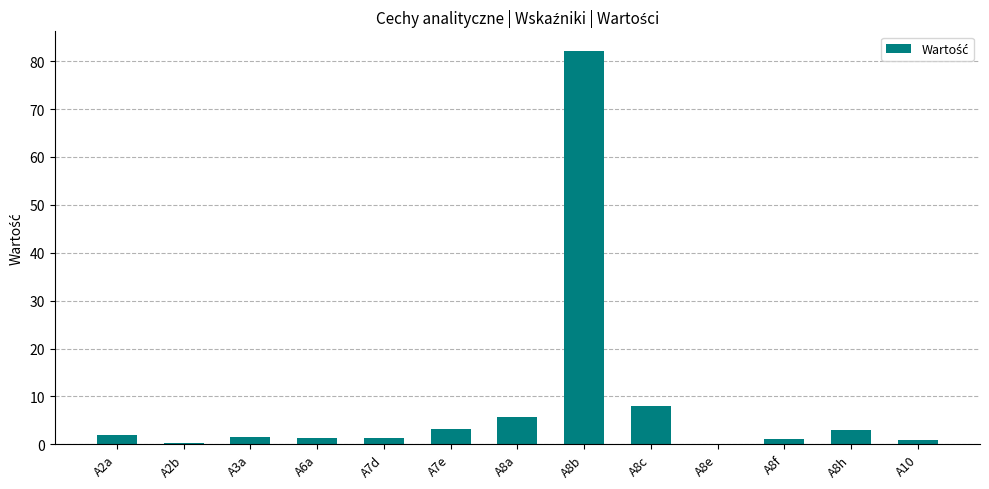

Which label corresponds to the largest value in the chart?

A8b